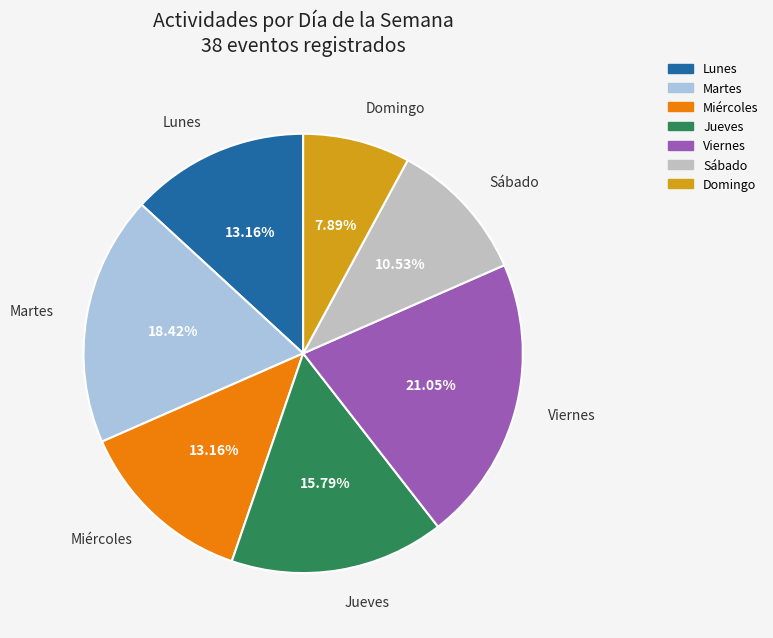

Is it true that Domingo is 8% of the pie?

True